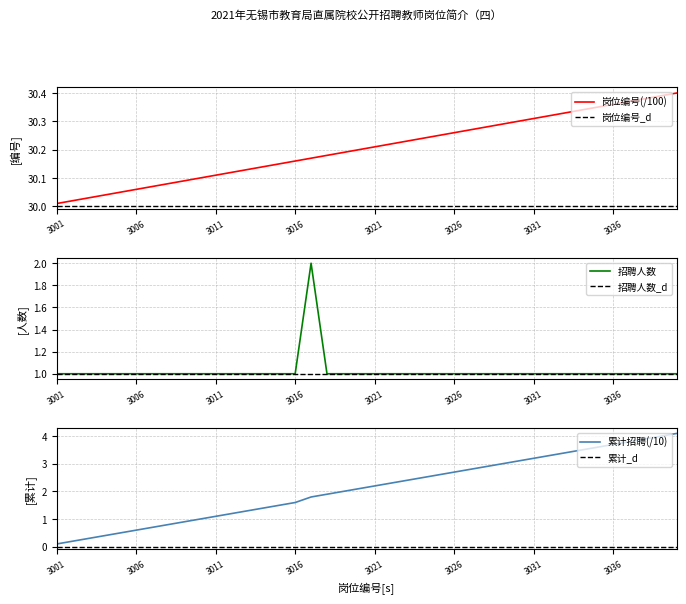

True or false: 招聘人数 and 岗位编号 cross at least once.

False